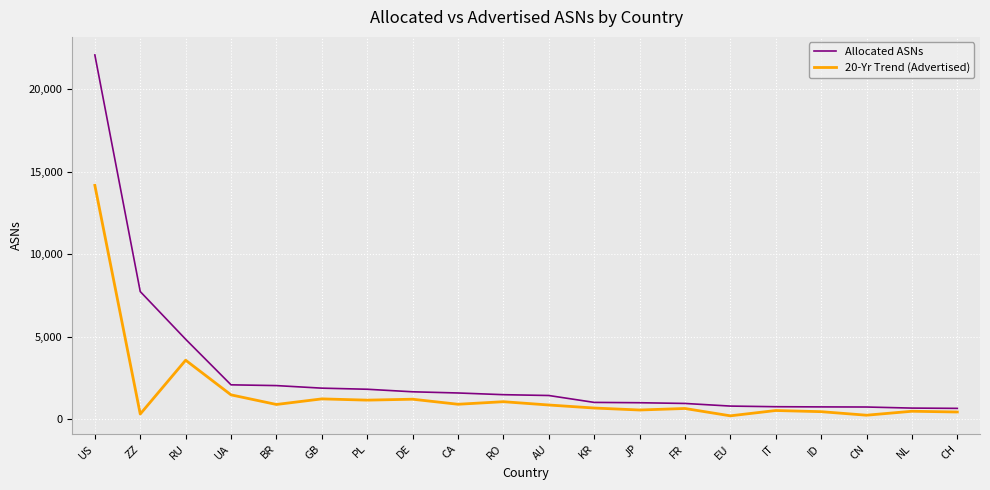

What is the spread (max minus min) of values at RU?

1271